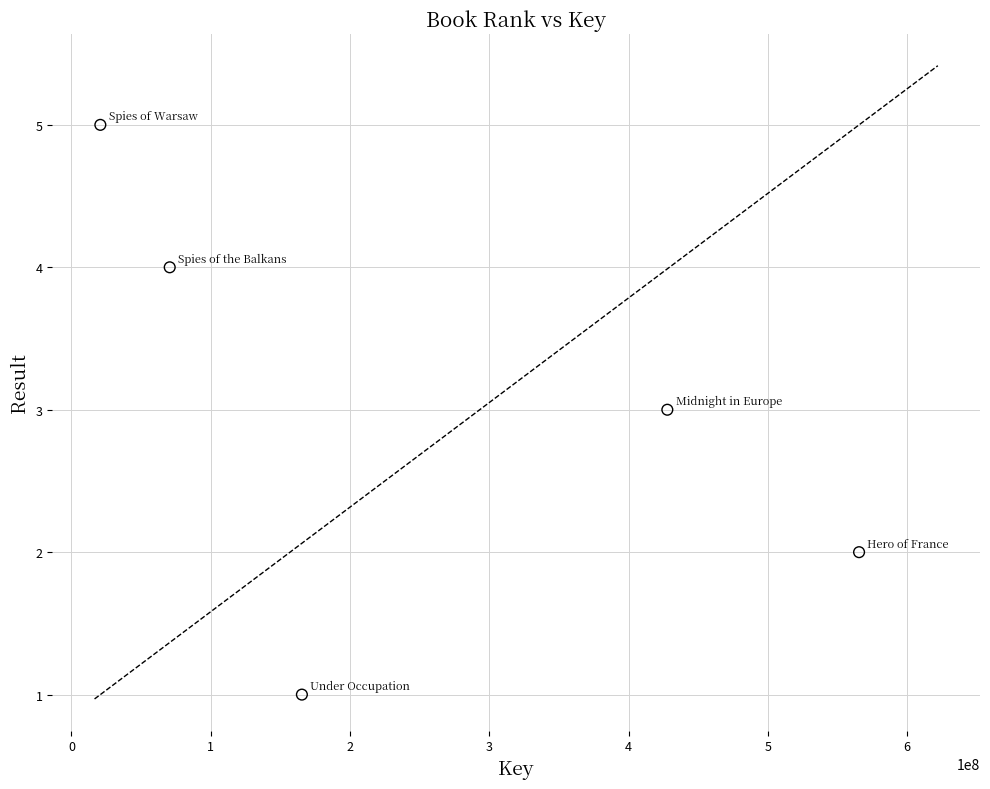

What is the average Y value?

3